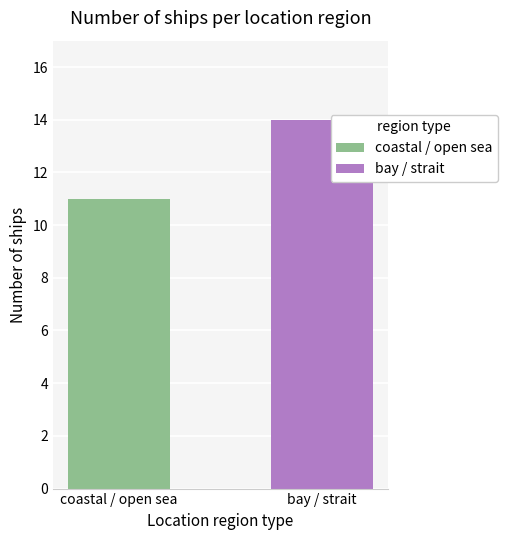

At which label is the value closest to 12?

coastal / open sea